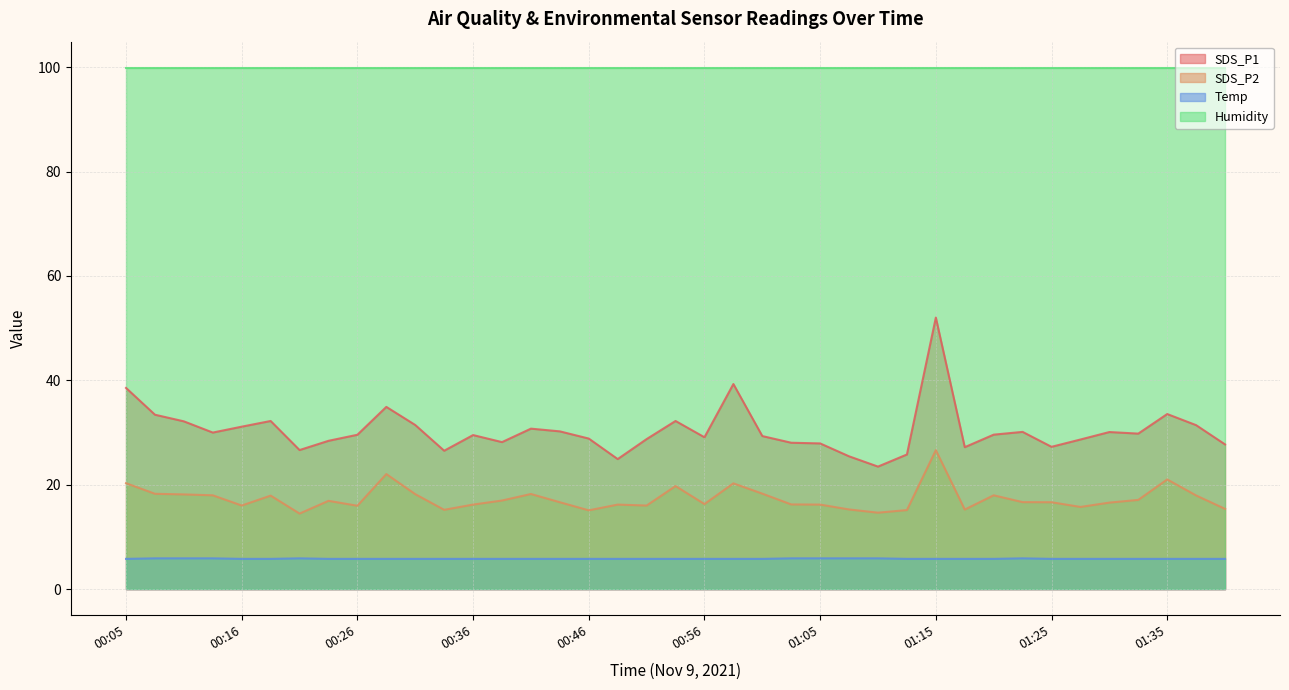

Which series has the largest total across all categories?

Humidity